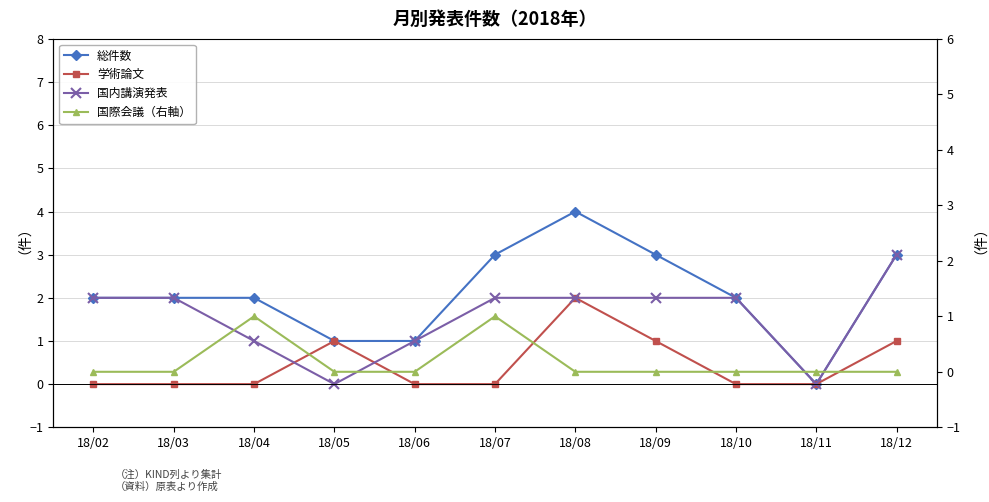

Which category has the highest value across all series?

18/08